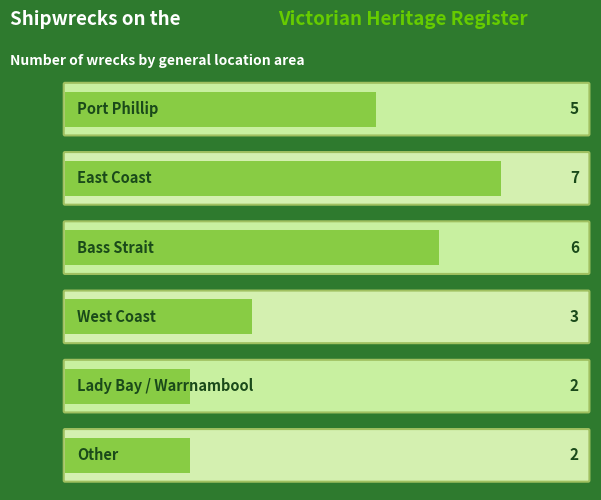

Reading left to right, transcribe all the data shown in this chart.

5	7	6	3	2	2